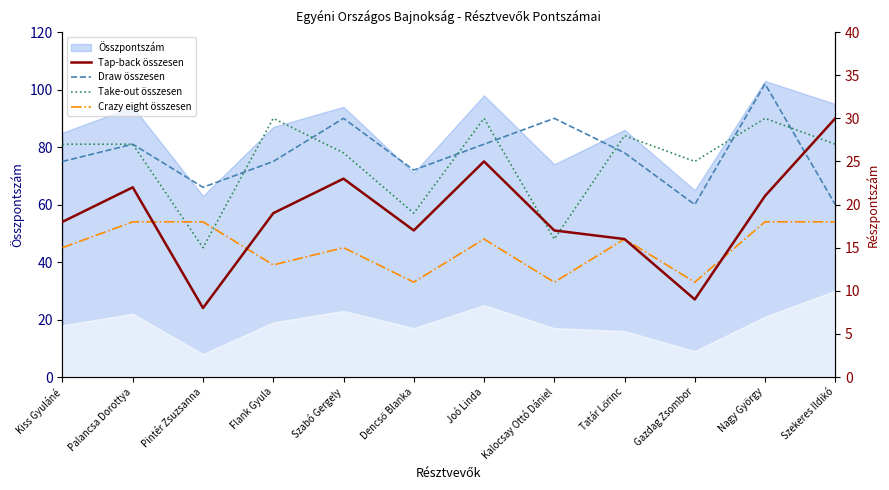

How many interior local peaks does the Tap-back összesen series have?

3